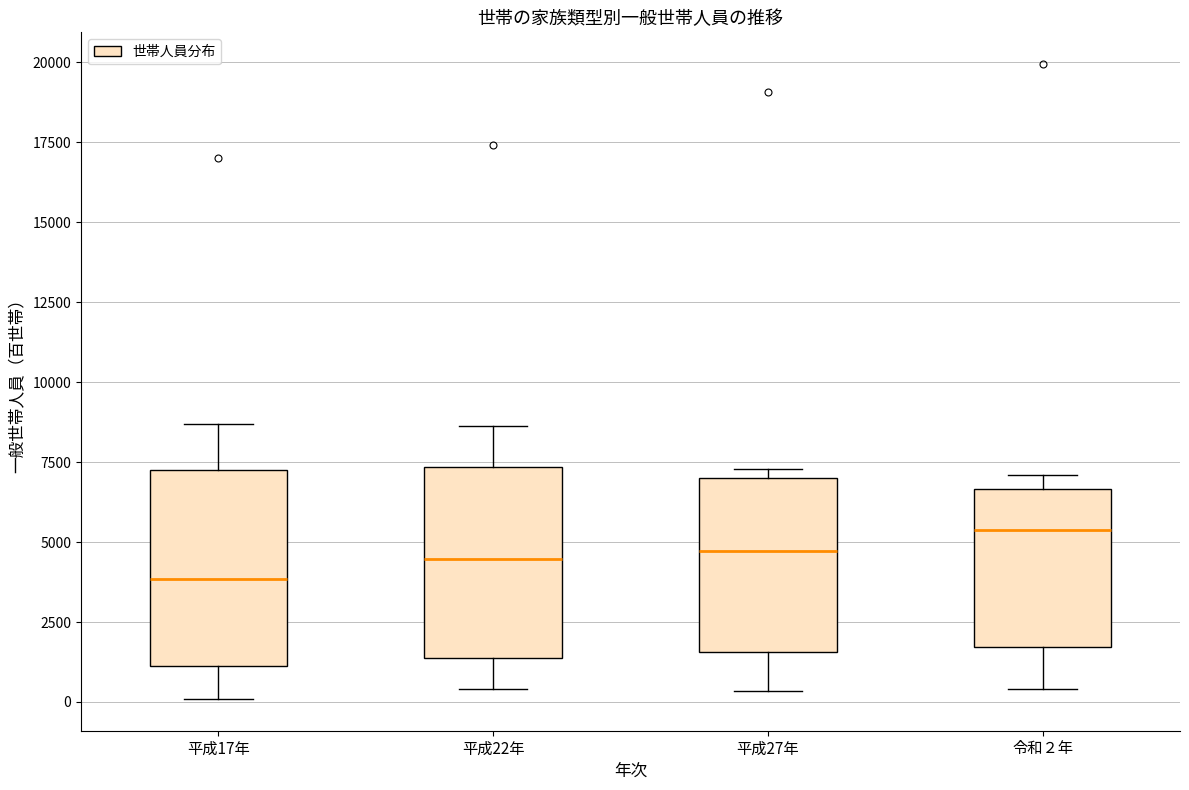

Which box's median line is the highest?

令和２年